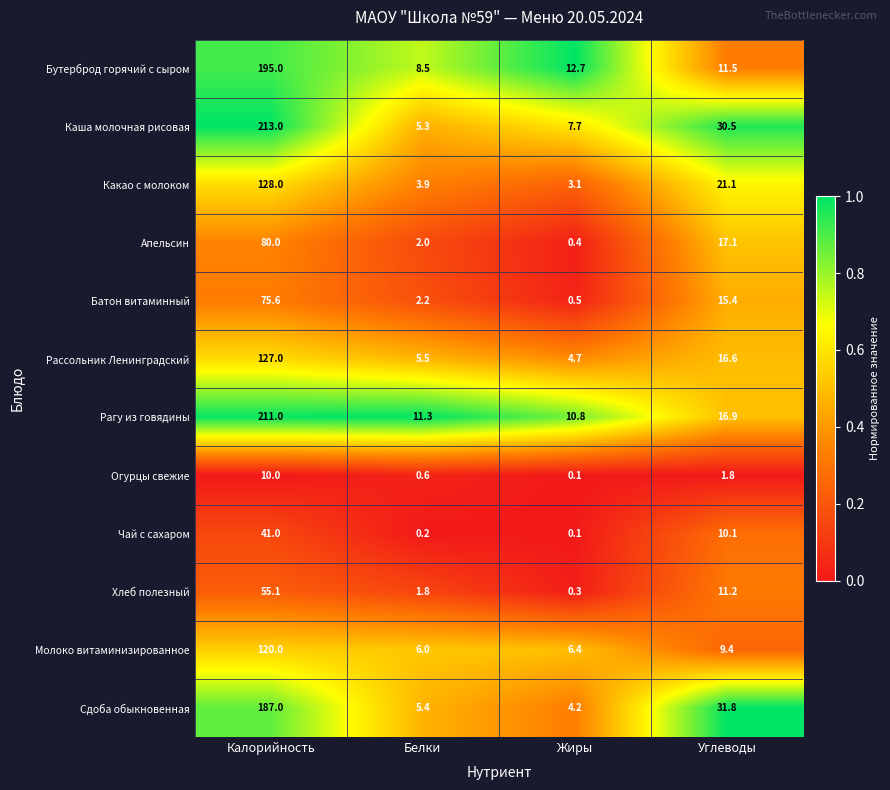

Which series changed the most between Калорийность and Жиры?

Каша молочная рисовая